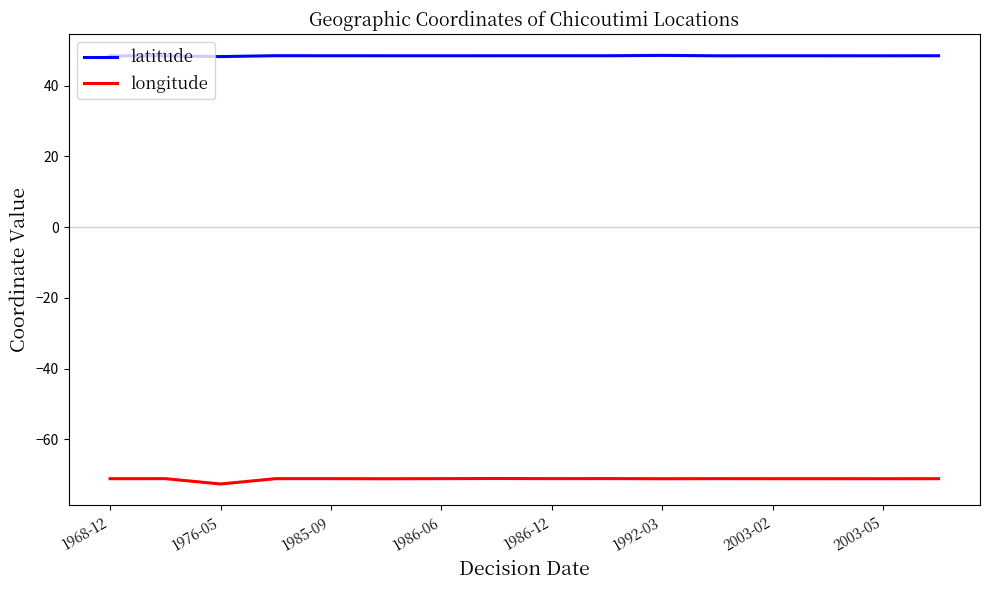

What is the minimum value for longitude?

-72.6